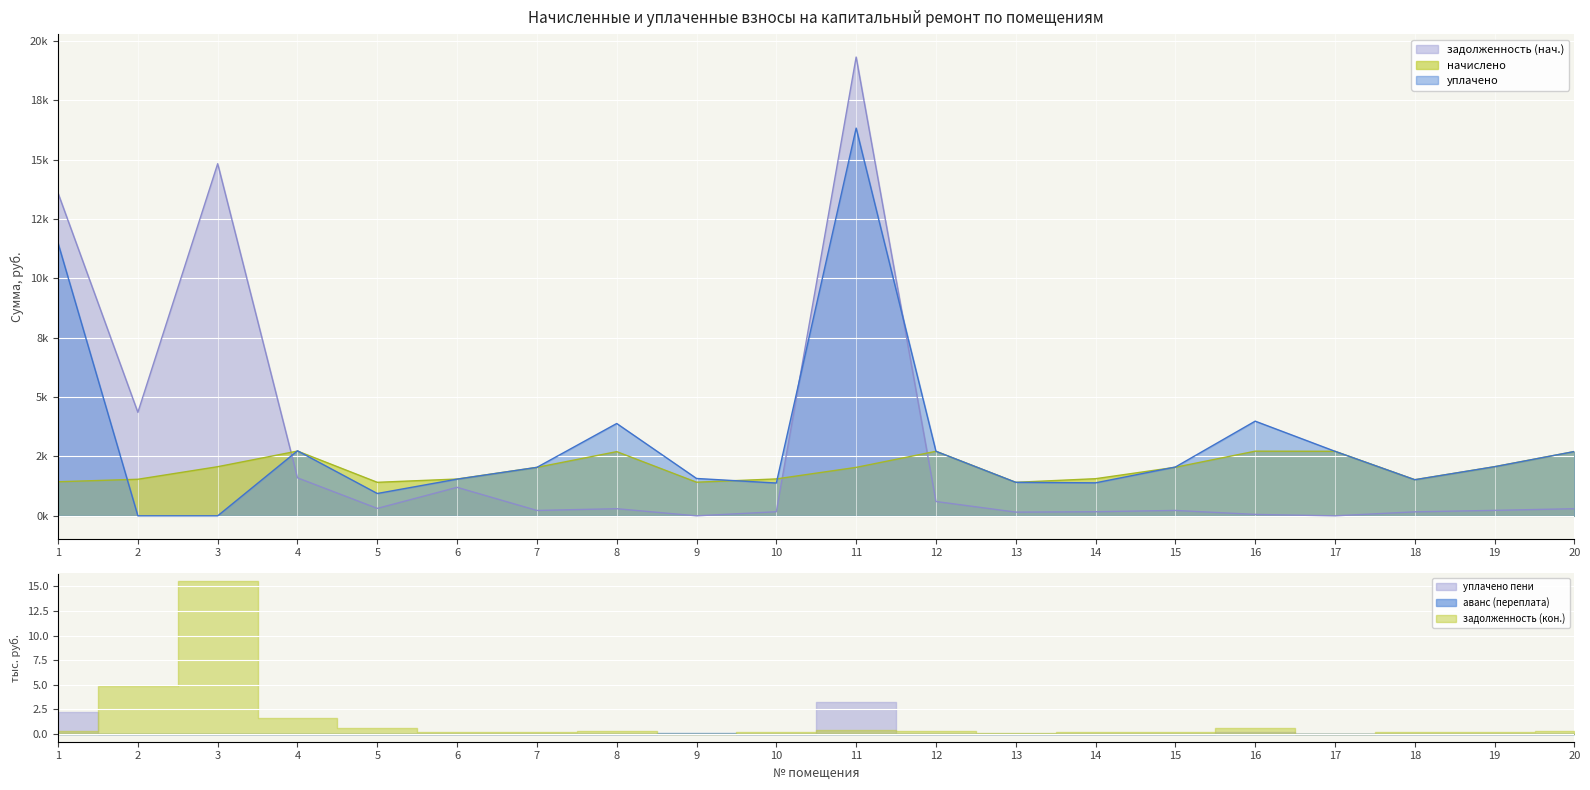

True or false: zadolzhennost has more than 0 points higher than both neighbors.

True